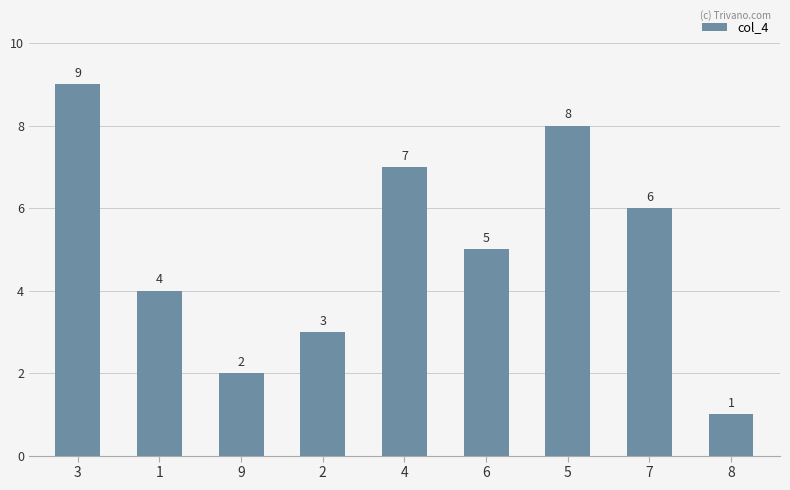

What is the change in value from 1 to 6?

+1